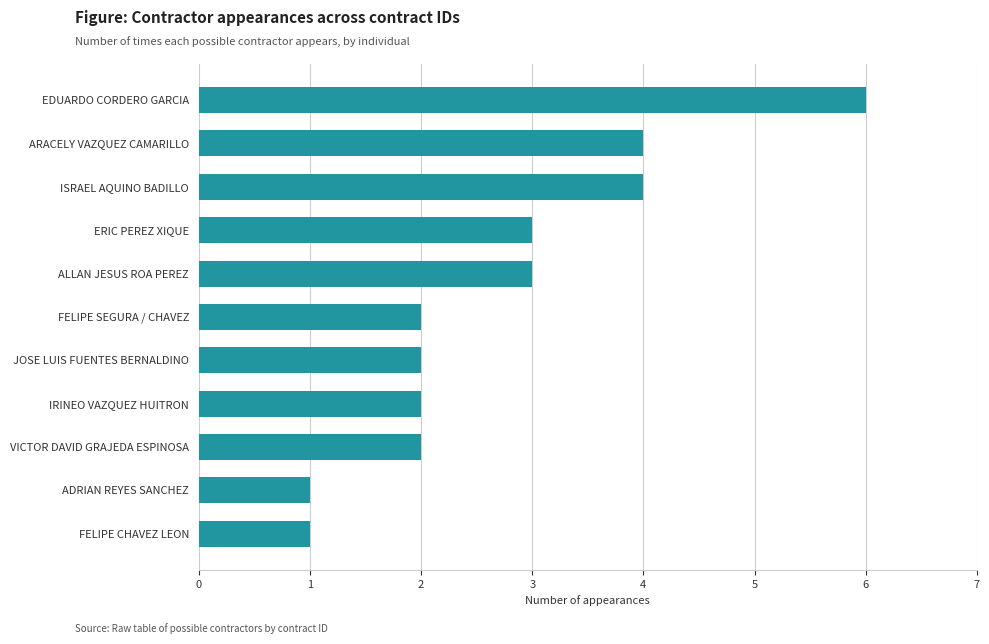

What is the smallest value displayed?

1